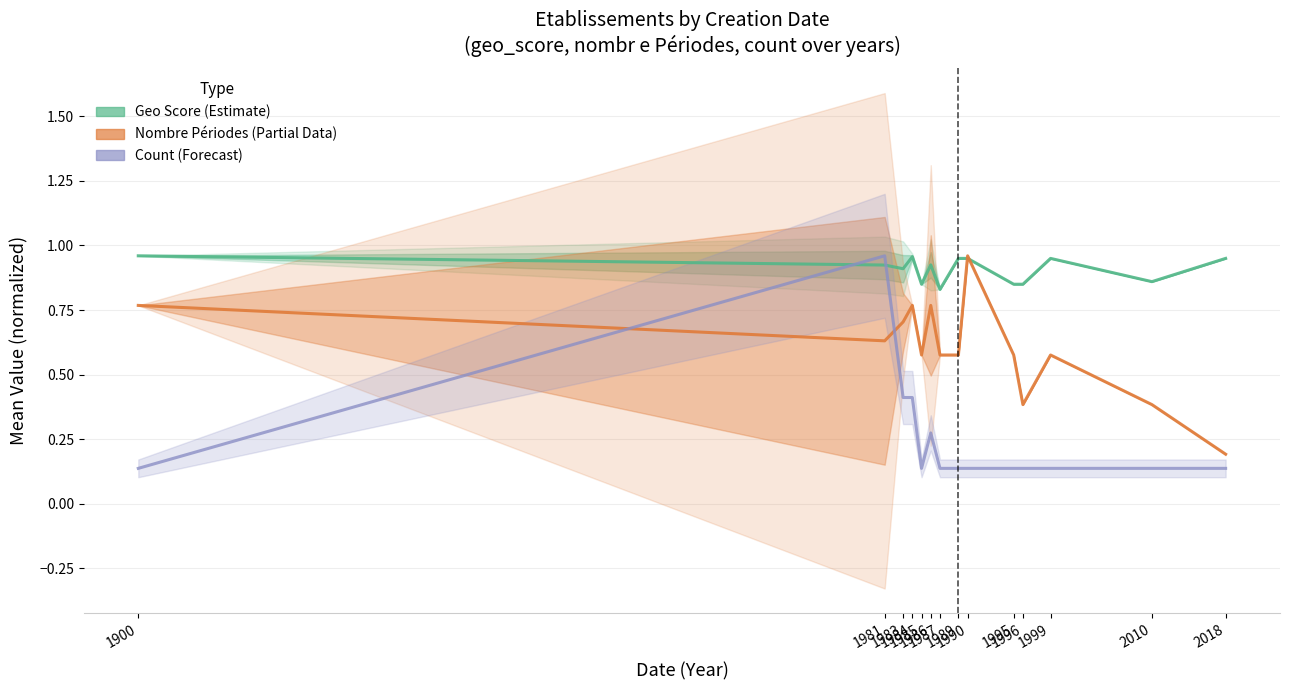

Read the Count (Forecast) value at 1987.

0.1